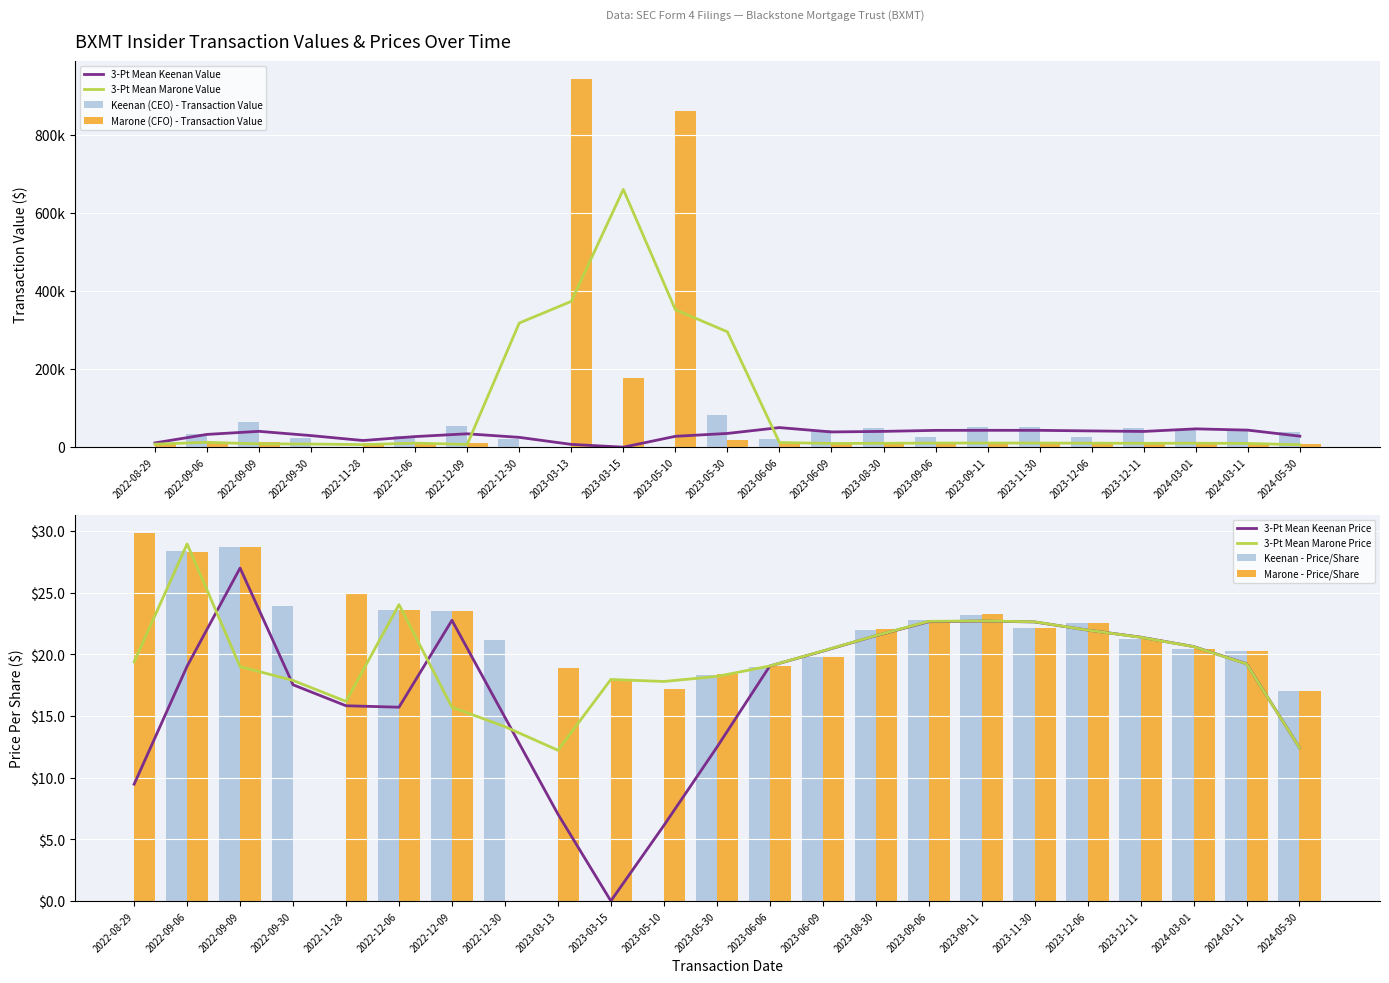

How many groups of bars are there?

23